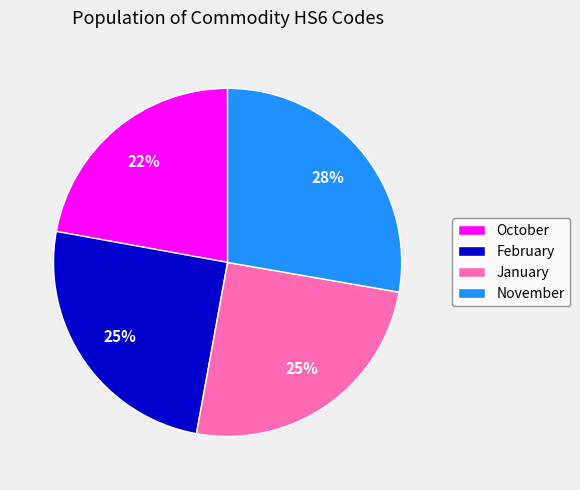

What percentage is the February slice, to the nearest percent?

25%